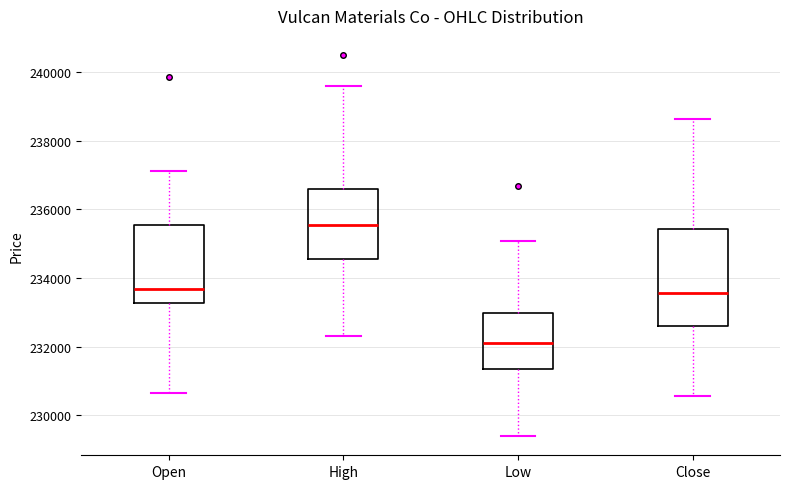

Where does the median line of the box for Open sit on the y-axis? The values are not printed on the chart, so give them approximately, as read against the axis.

233600